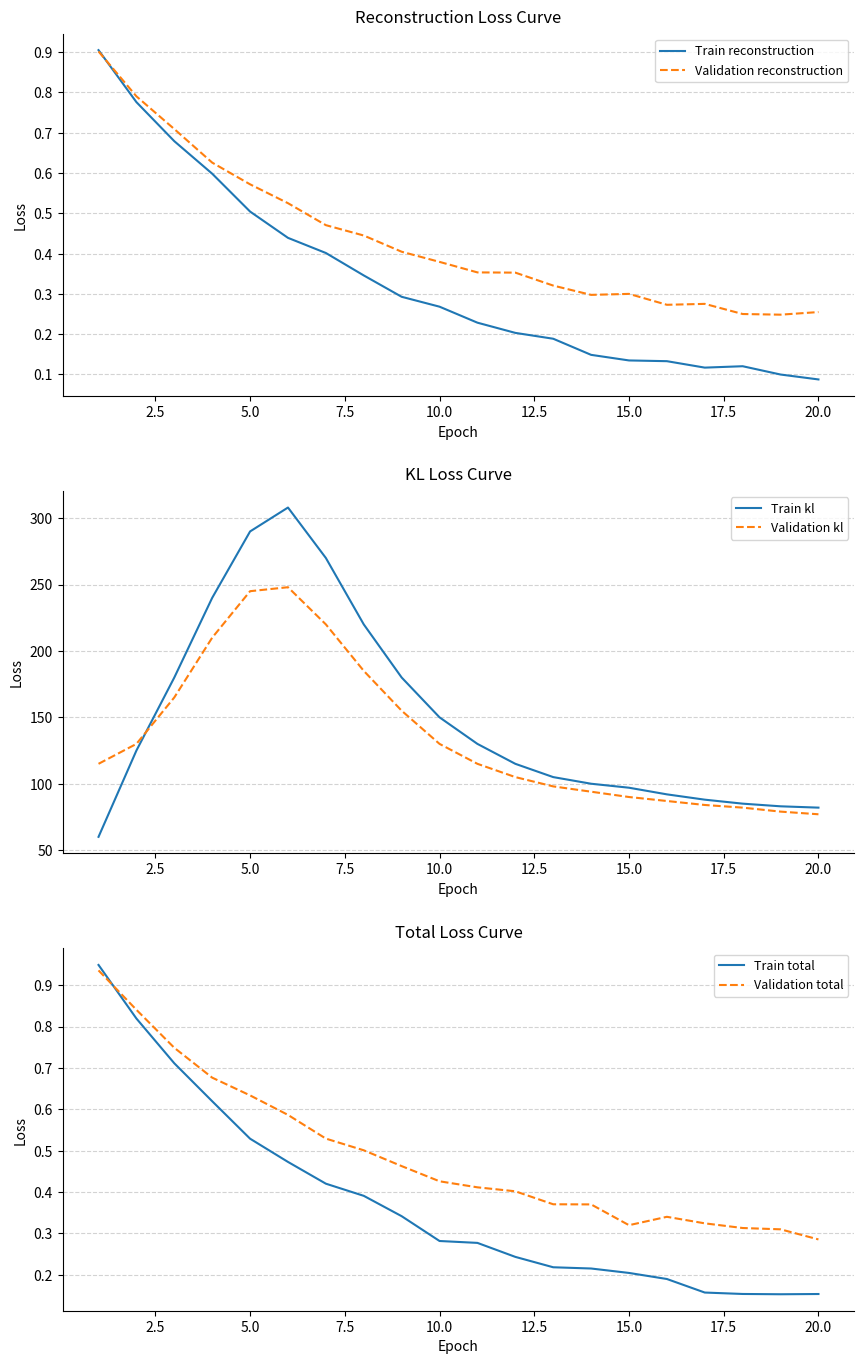

What is the average value of the Train kl series?

150